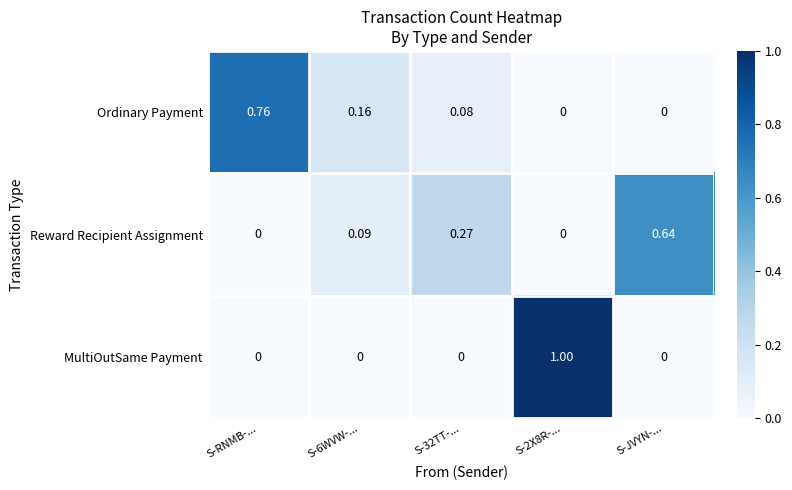

How many positive values does the MultiOutSame Payment series have?

1